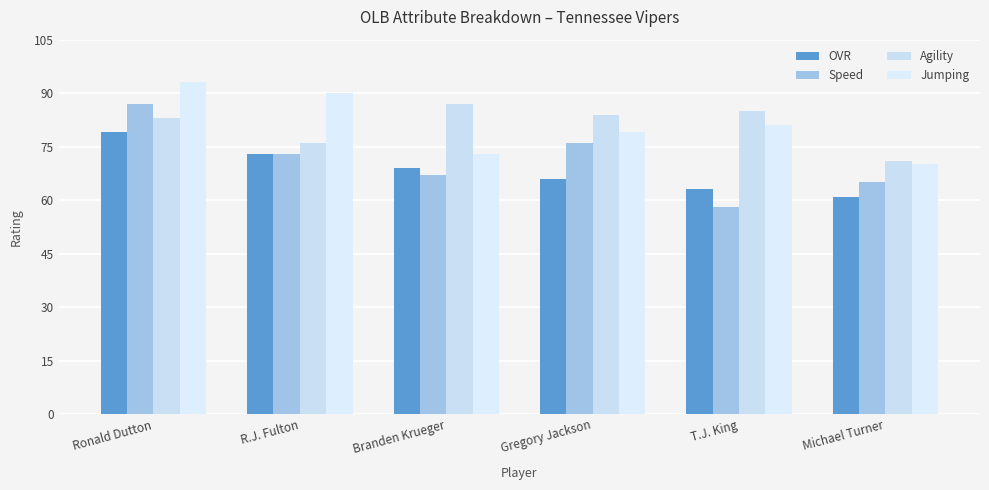

Reading left to right, extract all data points from this chart.

OVR: Ronald Dutton=79	R.J. Fulton=73	Branden Krueger=69	Gregory Jackson=66	T.J. King=63	Michael Turner=61
Speed: Ronald Dutton=87	R.J. Fulton=73	Branden Krueger=67	Gregory Jackson=76	T.J. King=58	Michael Turner=65
Agility: Ronald Dutton=83	R.J. Fulton=76	Branden Krueger=87	Gregory Jackson=84	T.J. King=85	Michael Turner=71
Jumping: Ronald Dutton=93	R.J. Fulton=90	Branden Krueger=73	Gregory Jackson=79	T.J. King=81	Michael Turner=70